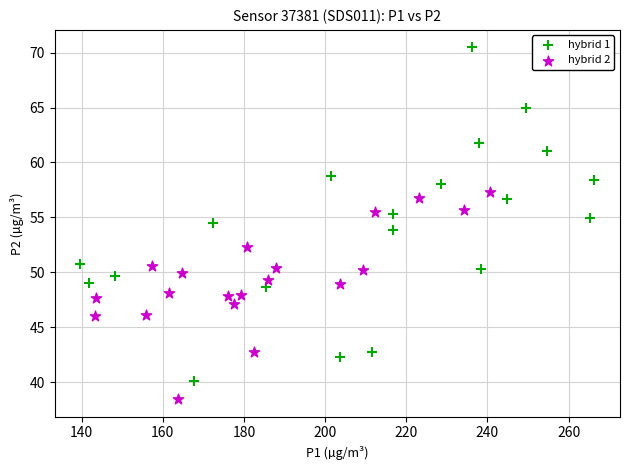

Which series contains the lowest Y value?

hybrid 2